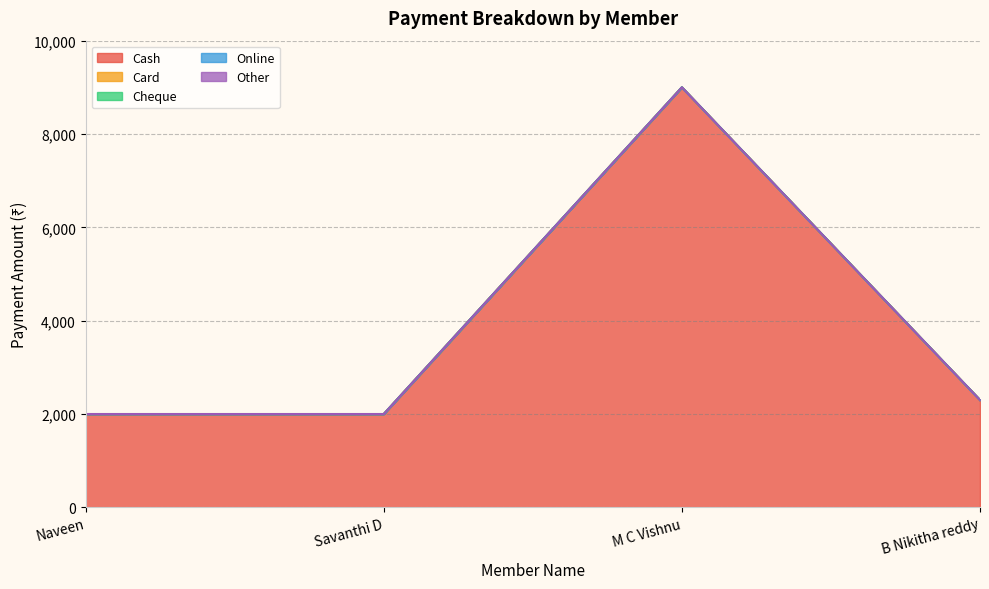

True or false: Cash and Card cross at least once.

False